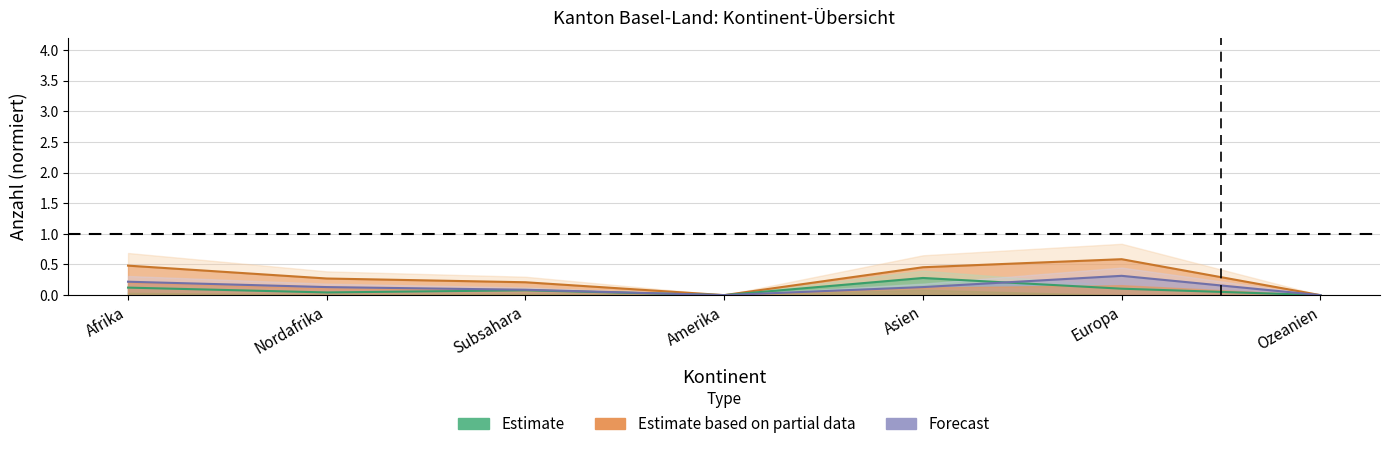

True or false: Beginn Papierbeschaffung and Beginn Ausreiseorganisation intersect in this chart.

False